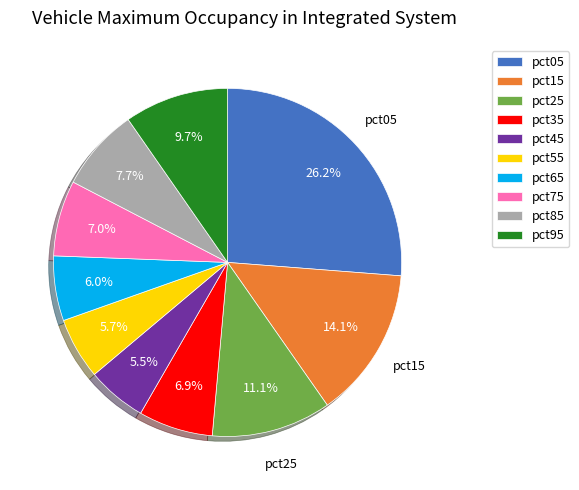

How many segments does this pie chart have?

10